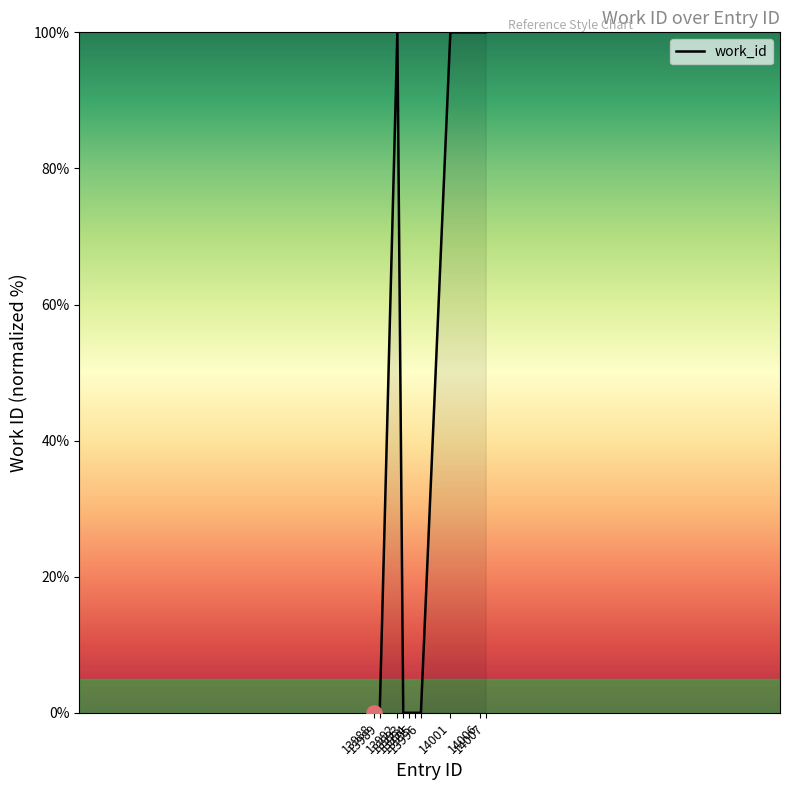

Which has a higher value, 14006 or 13995?

14006